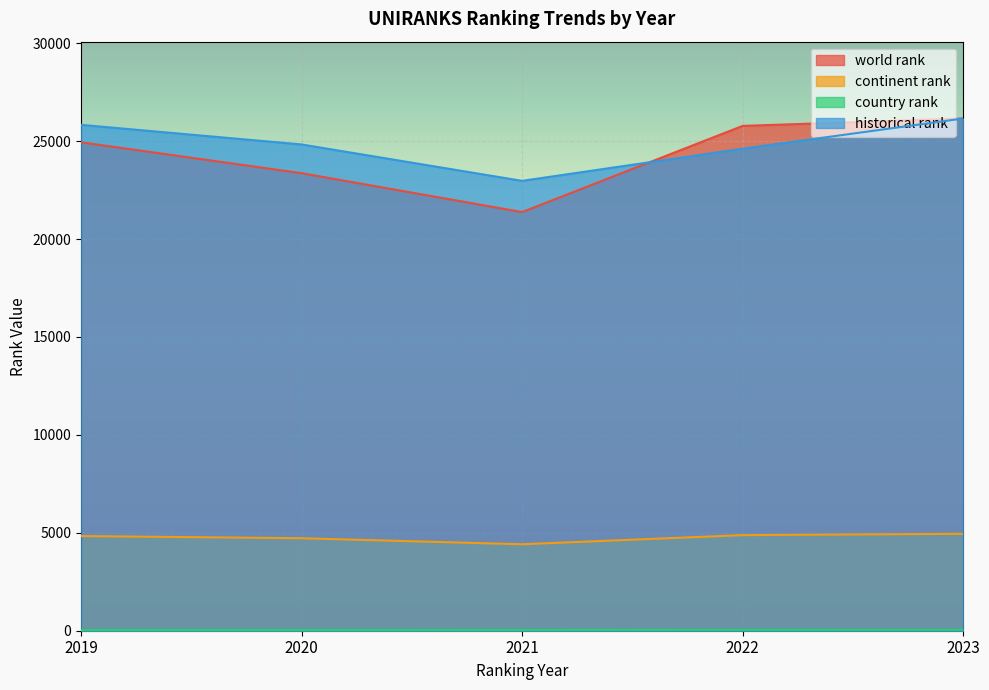

At which category does the chart reach its minimum across all series?

2019